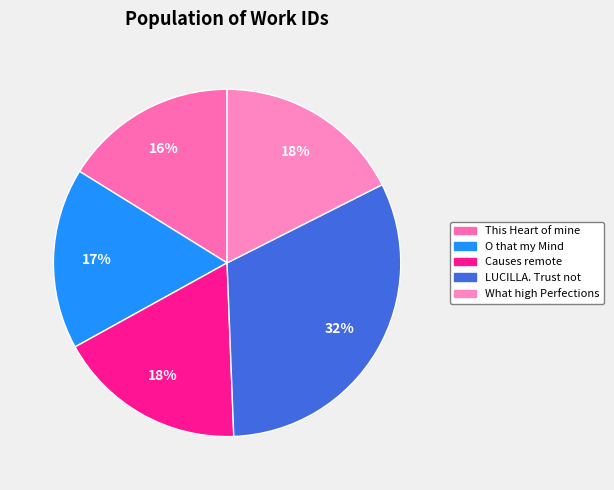

Combined, do Causes remote and LUCILLA. Trust not account for over 50%?

No